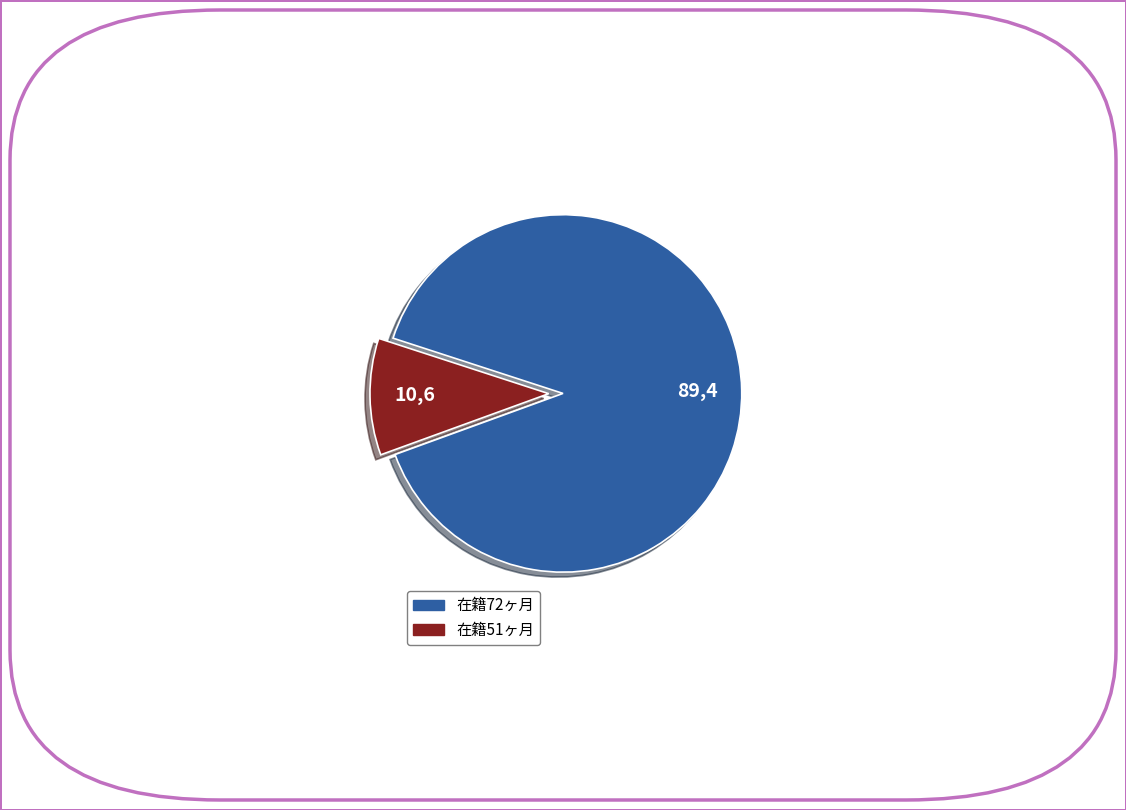

Is there a majority slice in this chart?

Yes